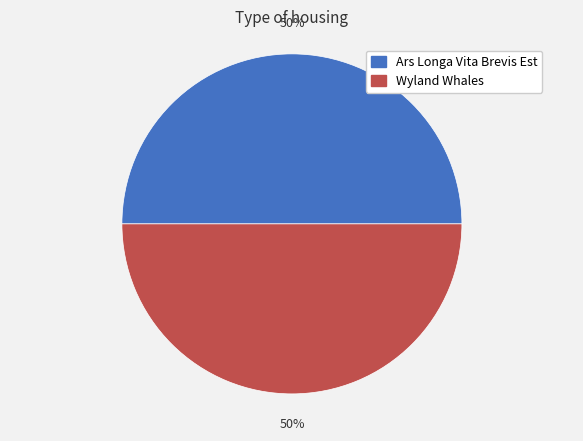

Do Wyland Whales and Ars Longa Vita Brevis Est together represent more than half of the pie?

Yes